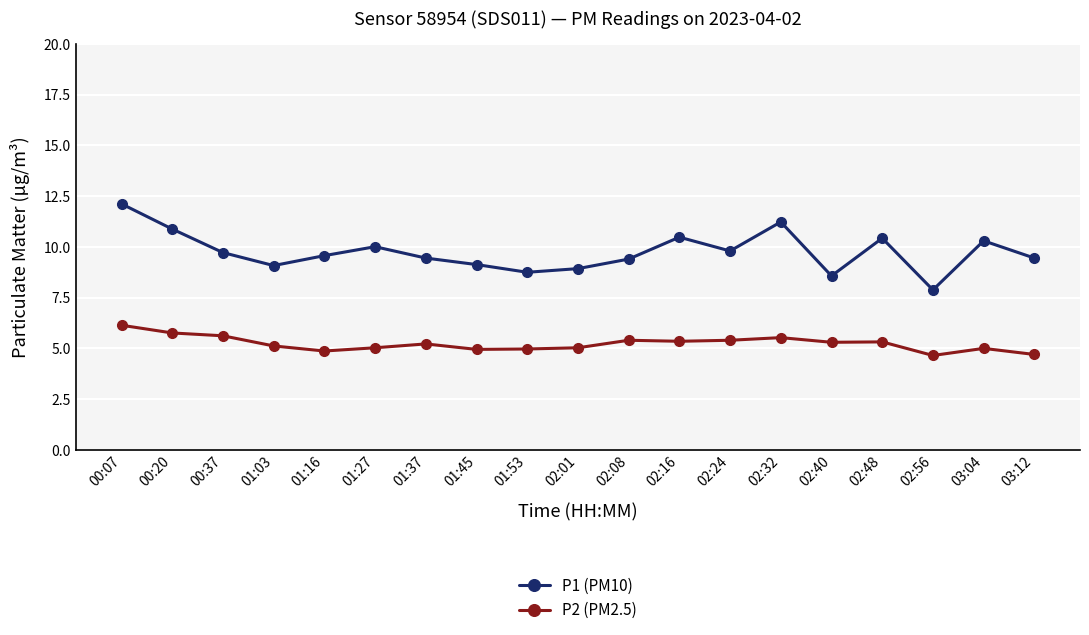

What is the maximum value shown in the chart?

12.1